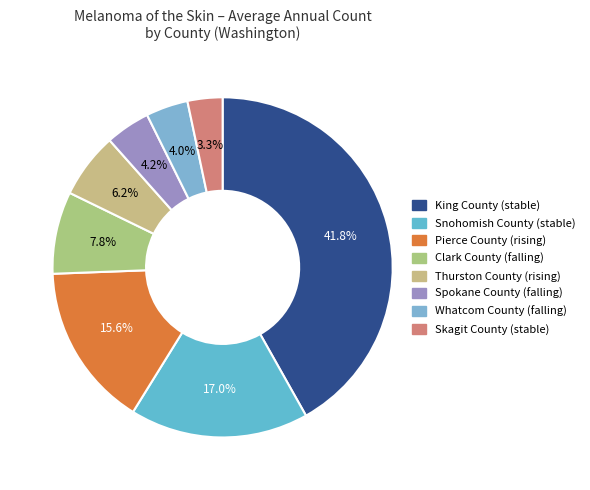

How many slices are in this pie chart?

8